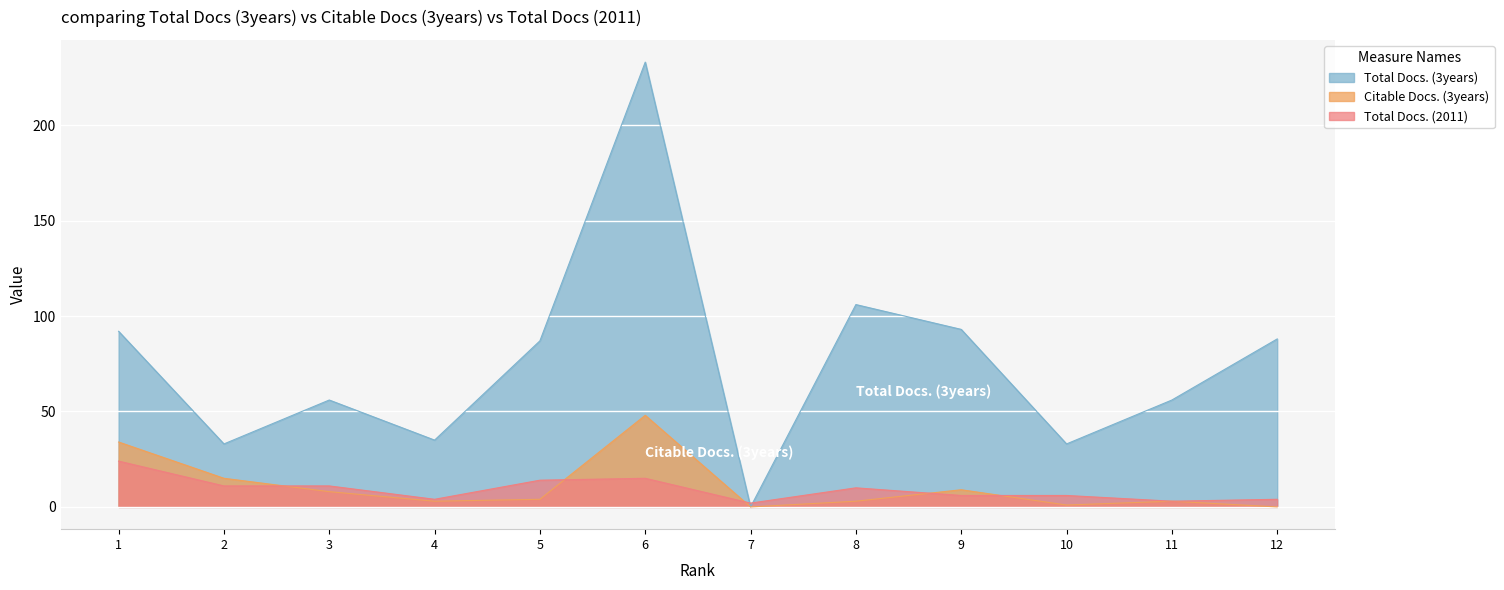

In Total Docs. (3years), how many points are lower than both neighbors (excluding endpoints)?

4